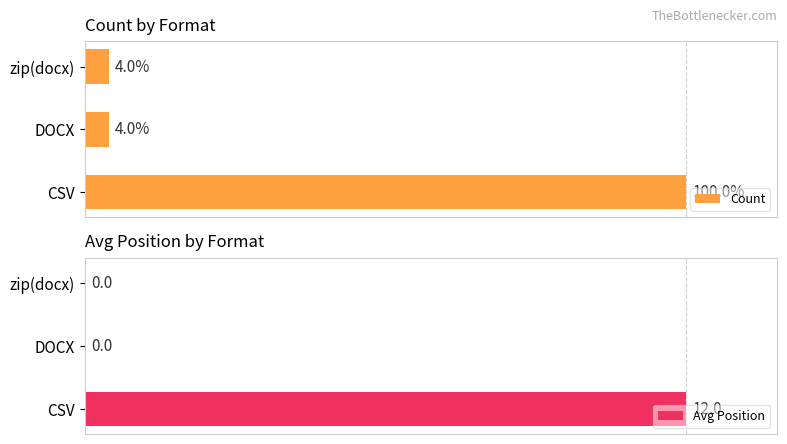

How many groups of bars are there?

3